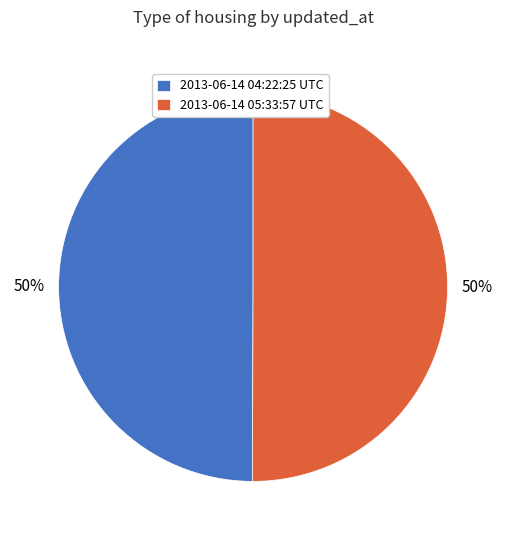

Is it true that 2013-06-14 05:33:57 UTC is 50% of the pie?

True